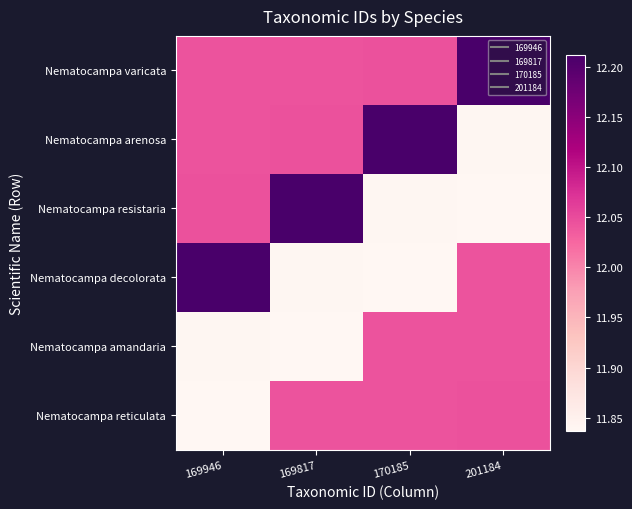

Which category has the lowest value across all series?

201184